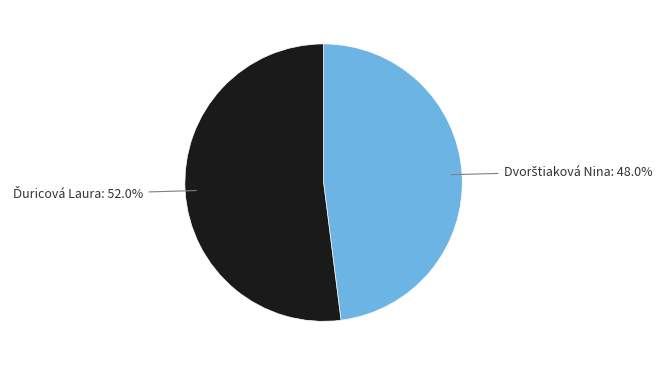

Count the number of slices in the pie.

2